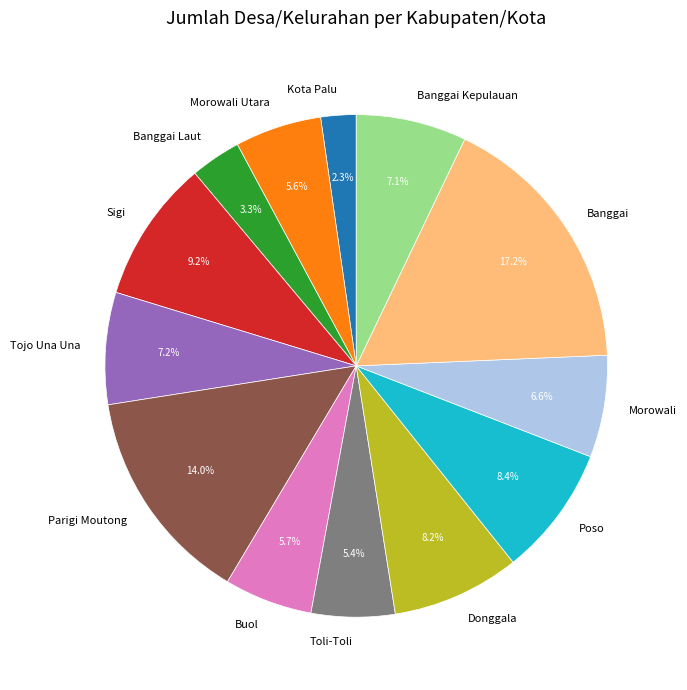

Which has a higher value, Buol or Donggala?

Donggala